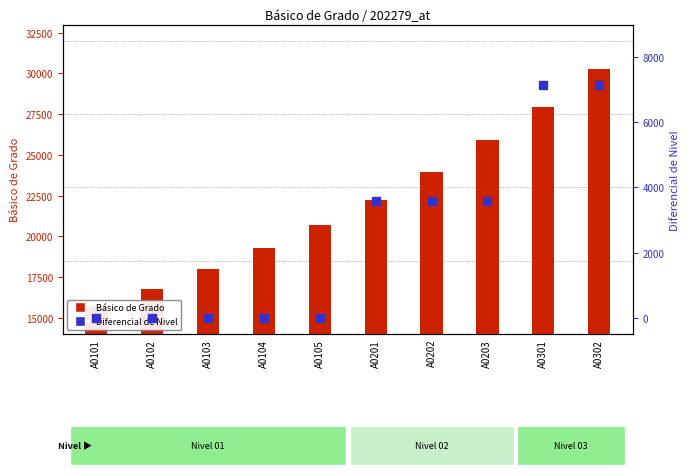

Which series has the largest total across all categories?

Básico de Grado